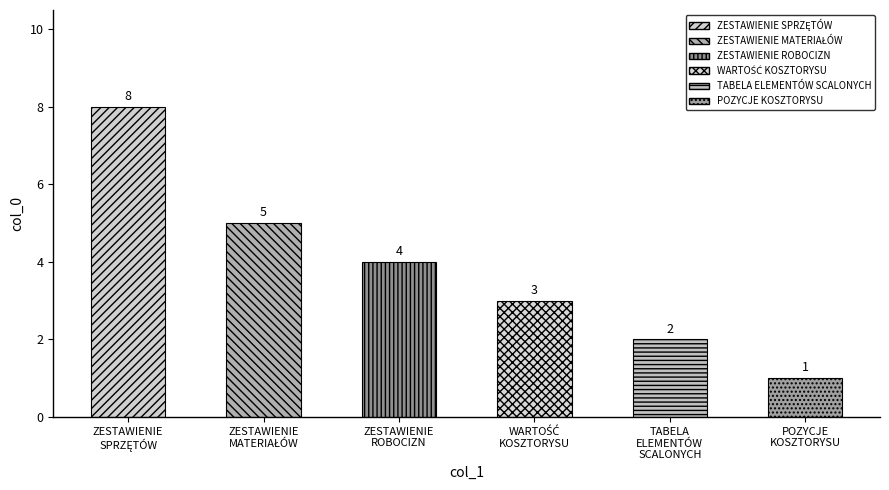

Which has a higher value, ZESTAWIENIE ROBOCIZN or TABELA ELEMENTÓW SCALONYCH?

ZESTAWIENIE ROBOCIZN